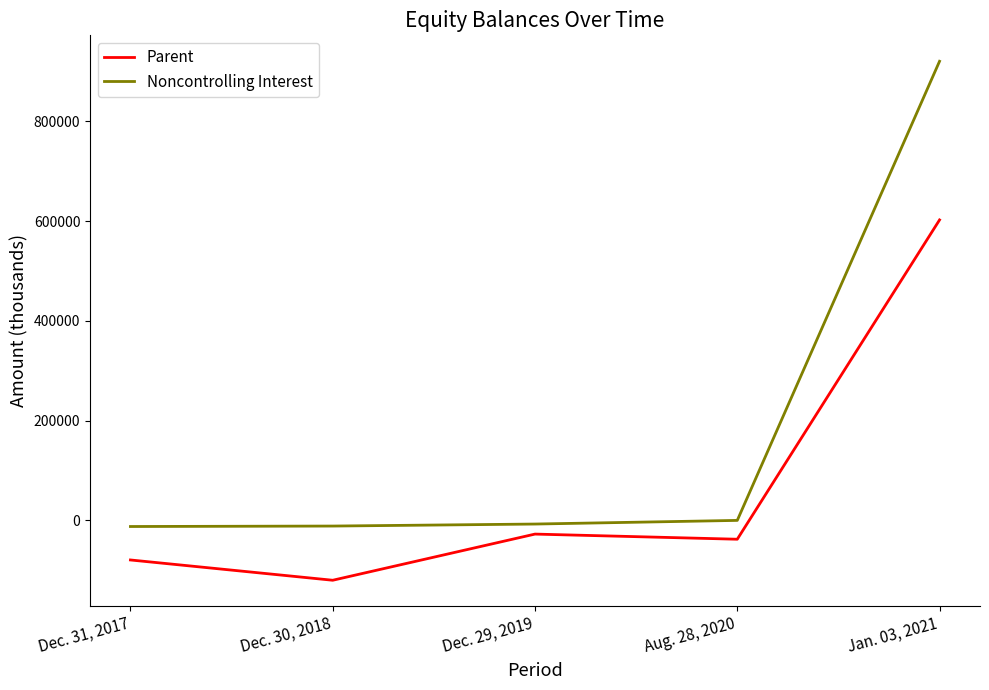

True or false: Noncontrolling Interest has more than 1 interior local peaks.

False